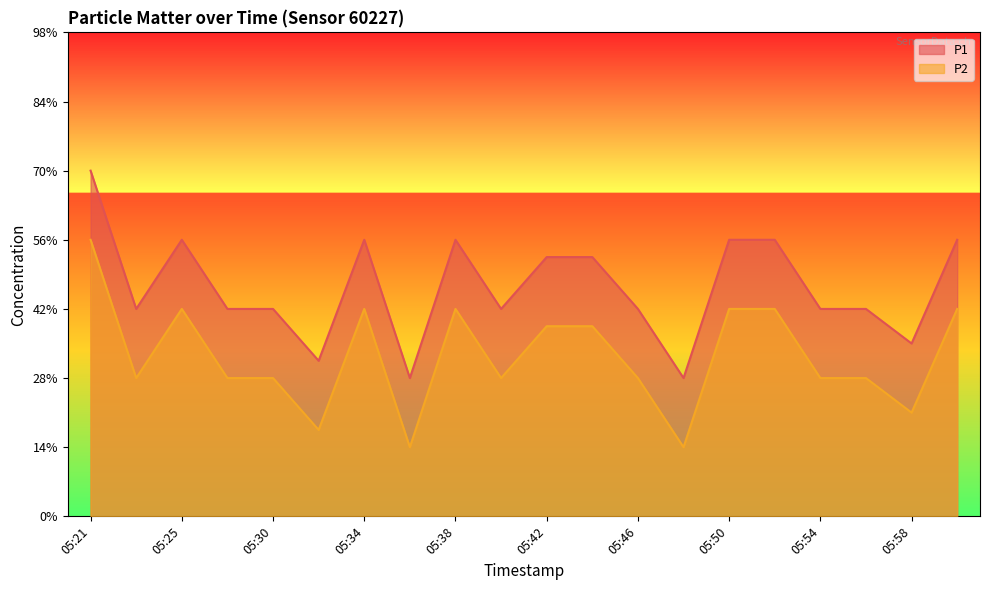

At which category is the sum across all series the highest?

05:21